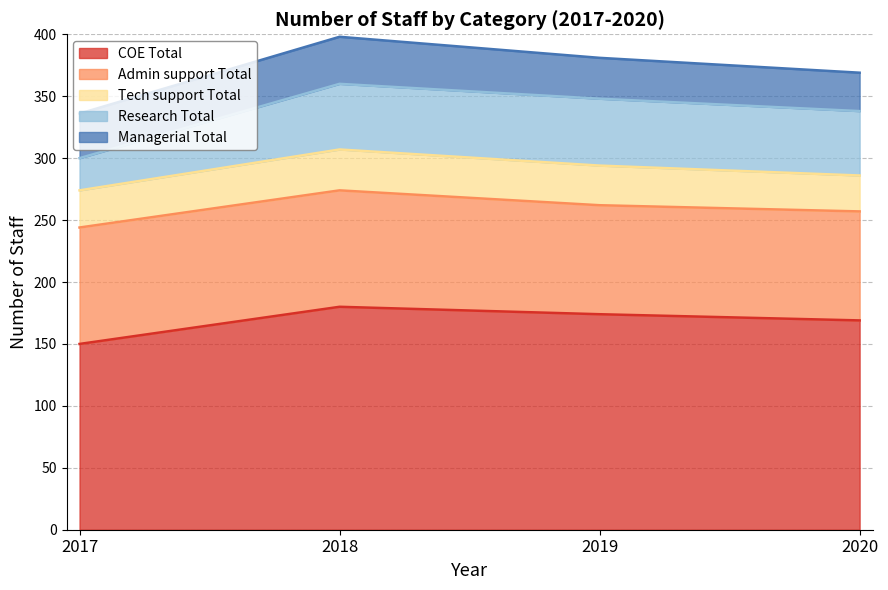

True or false: Admin support Total and Managerial Total cross at least once.

False